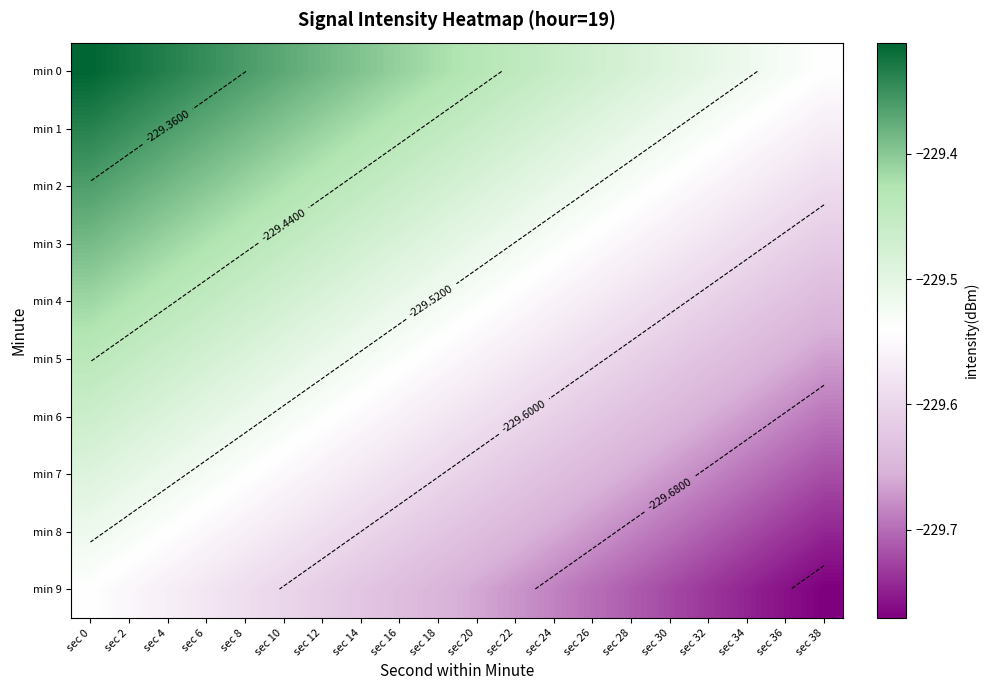

Rank the series by their maximum value, from highest to lowest.

min 0, min 1, min 2, min 3, min 4, min 5, min 6, min 7, min 8, min 9